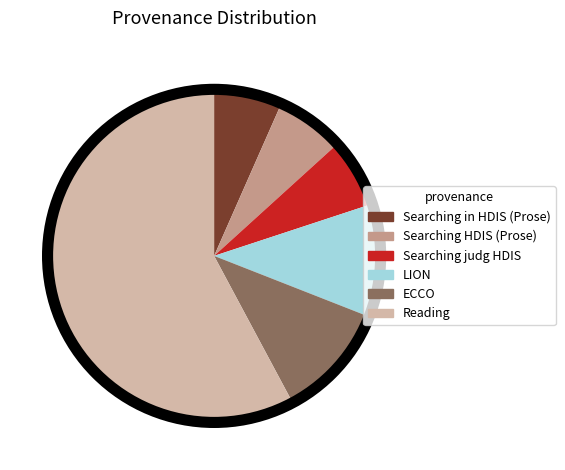

Count the number of slices in the pie.

6